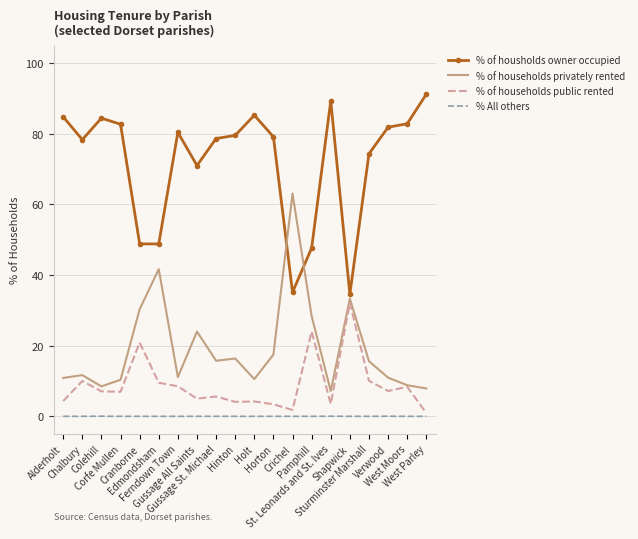

List the series in order of their peak value, highest first.

% of housholds owner occupied, % of households privately rented, % of households public rented, % All others